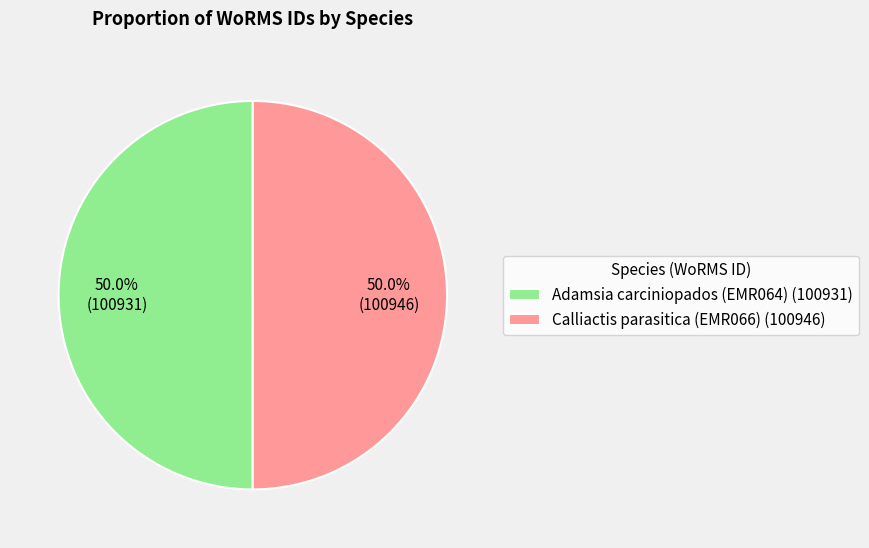

What portion of the pie excludes Calliactis parasitica (EMR066) (100946)?

50.0%